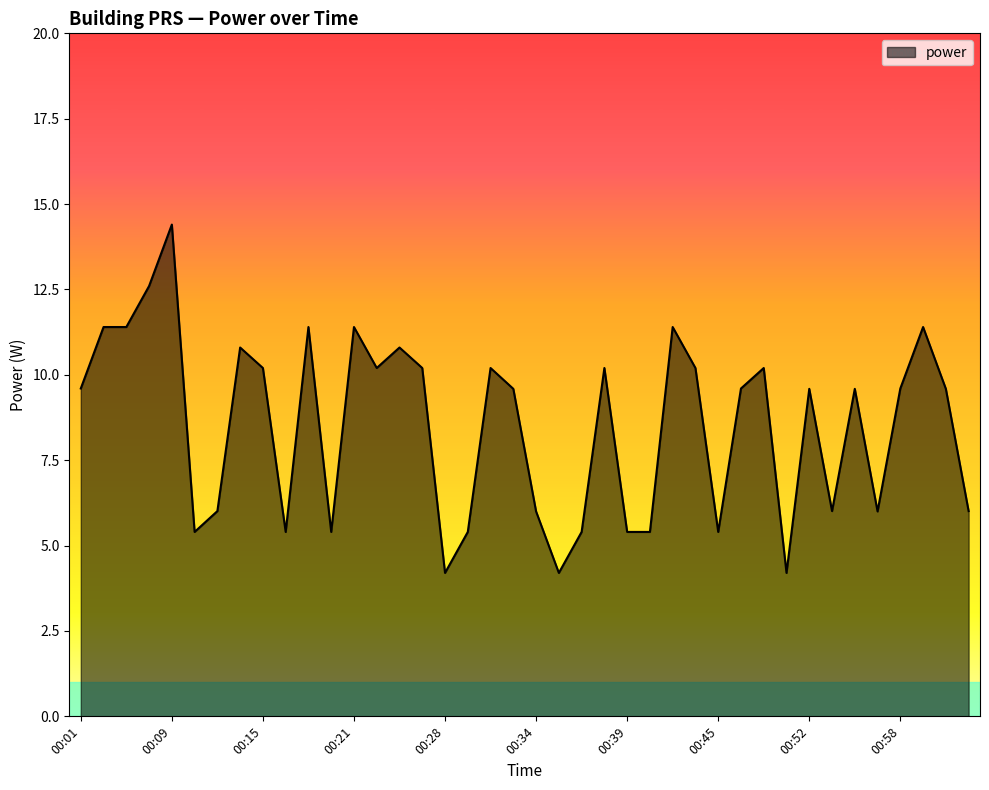

What is the difference between the maximum and minimum values?

10.2